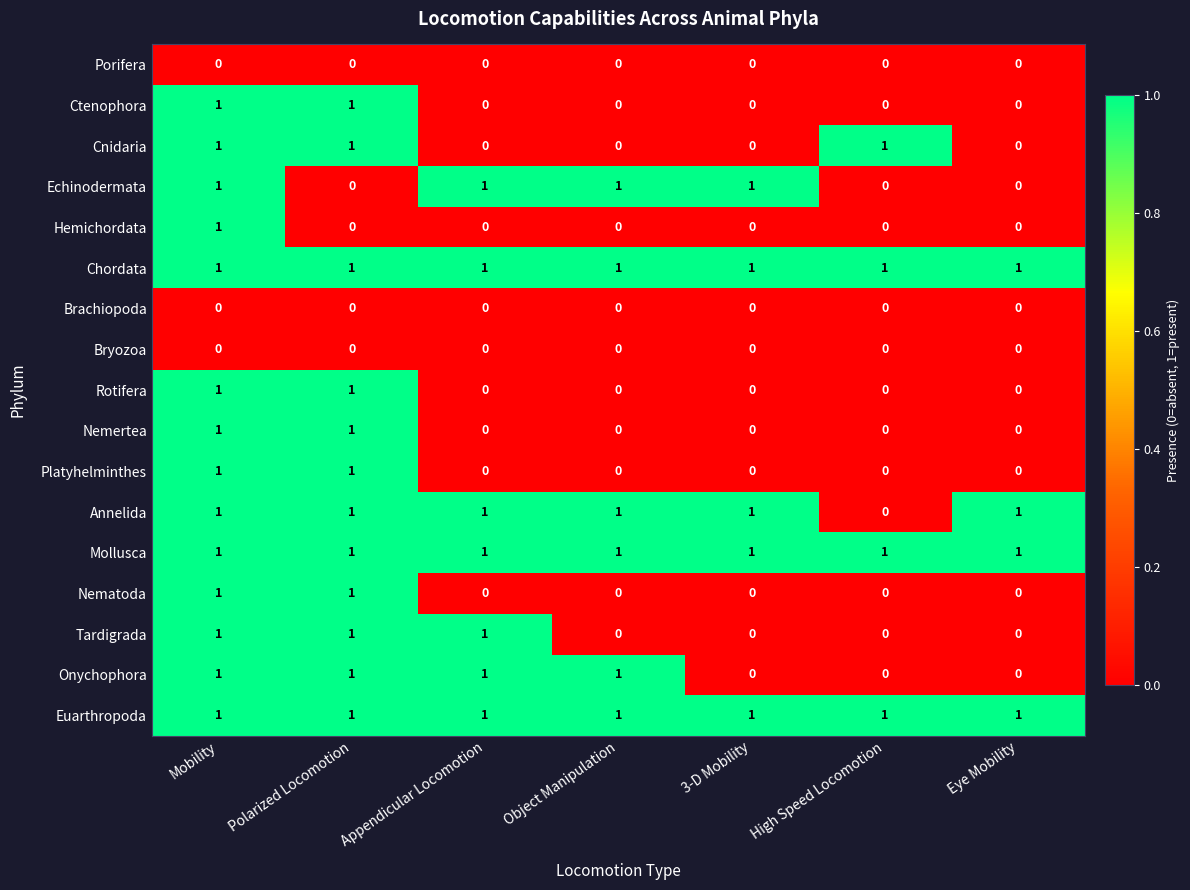

What is the sum of all Chordata values?

7